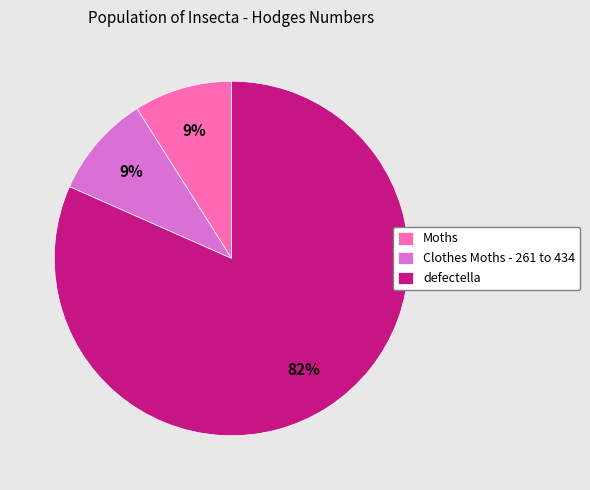

Which slice is the largest?

defectella